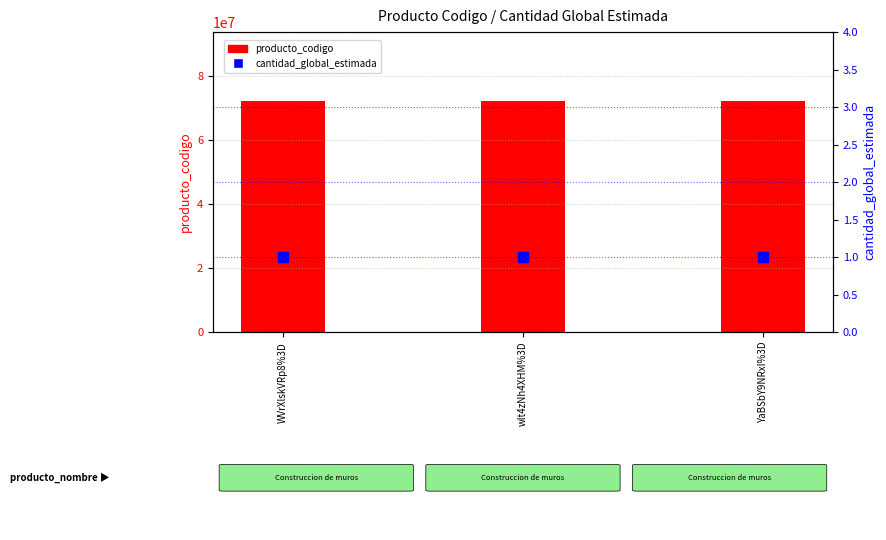

True or false: cantidad_global_estimada has a value of 2 at wlt4zNh4XHM%3D.

False